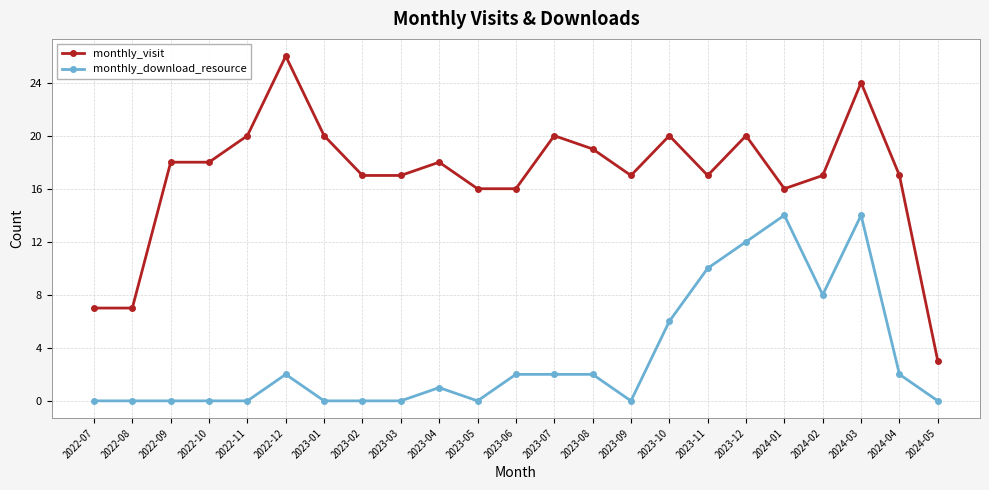

How many categories are shown in the chart?

23